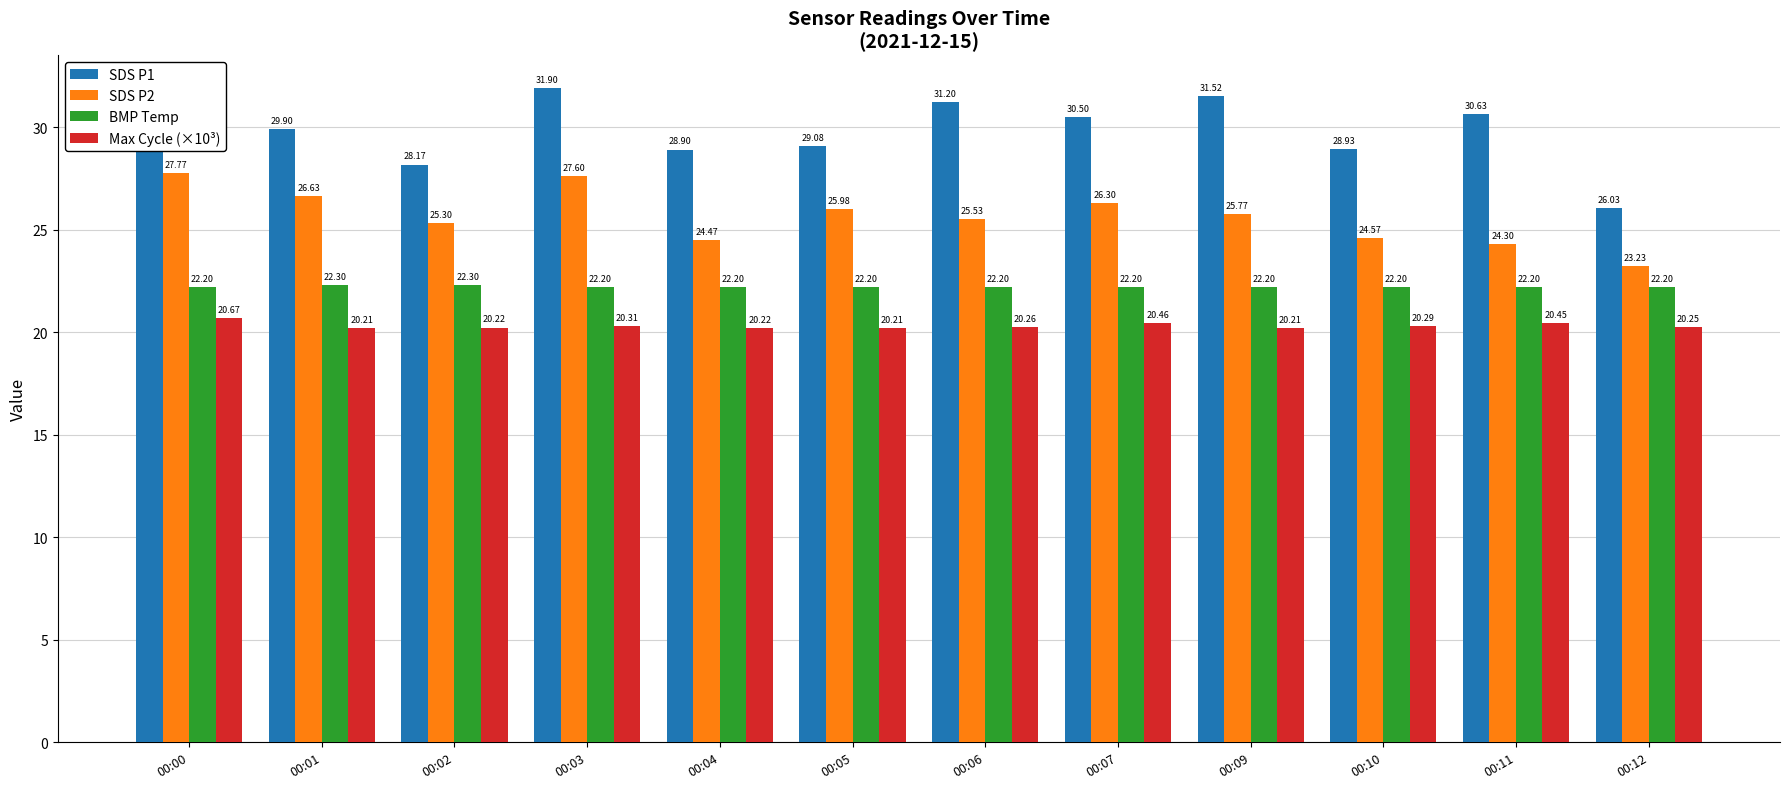

Is it true that SDS P1 equals 28.9 at 00:10?

True